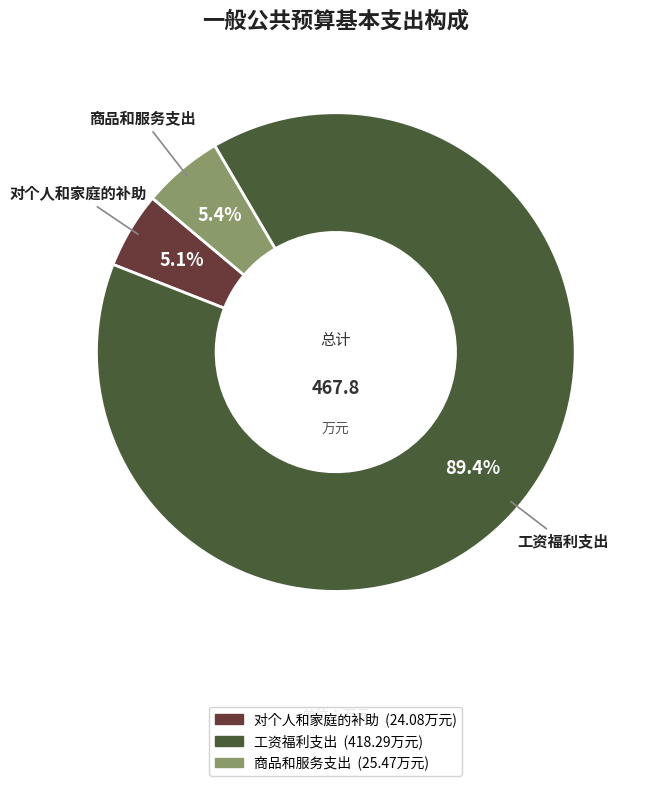

Count the number of slices in the pie.

3